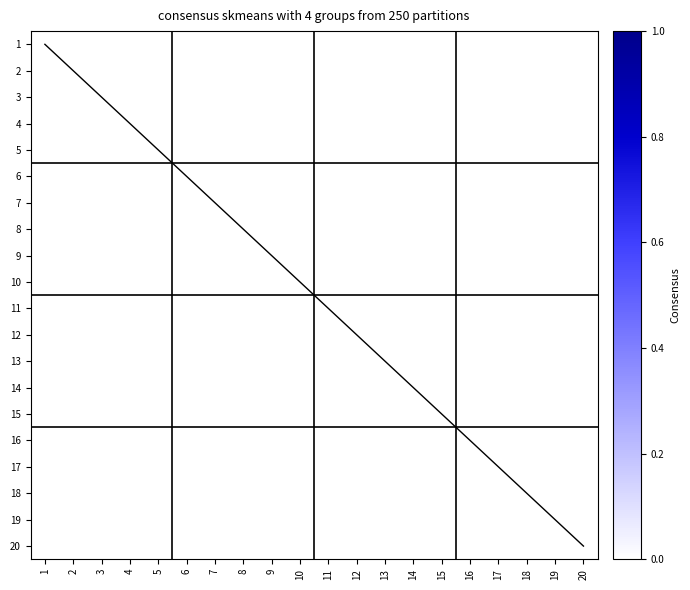

At which category is the sum across all series the highest?

20